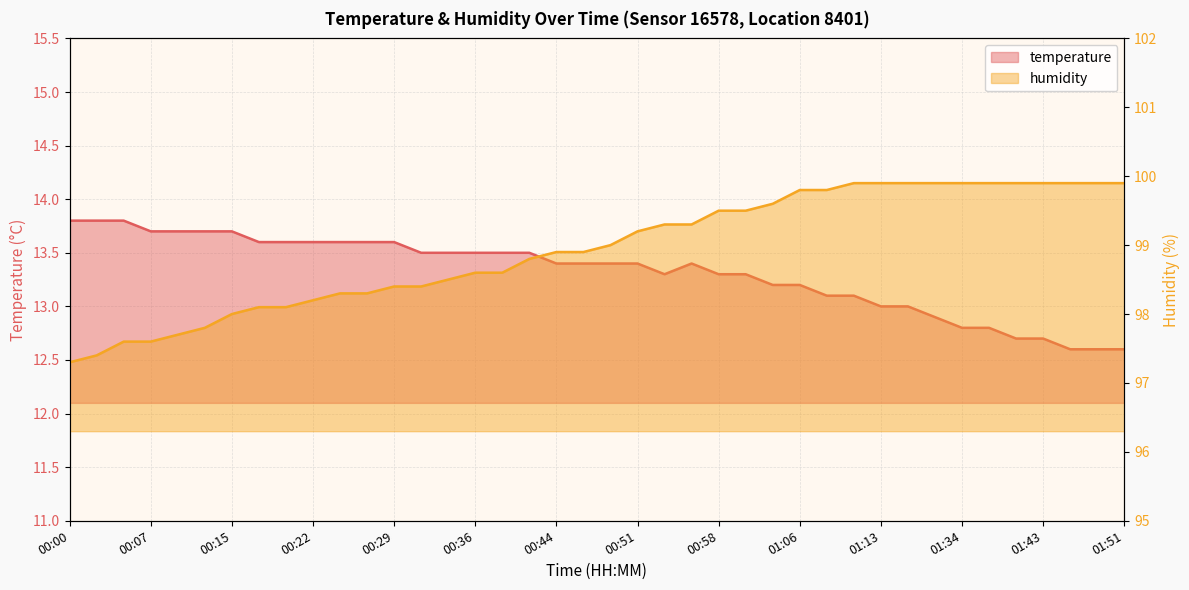

How many data points does each series have?

40